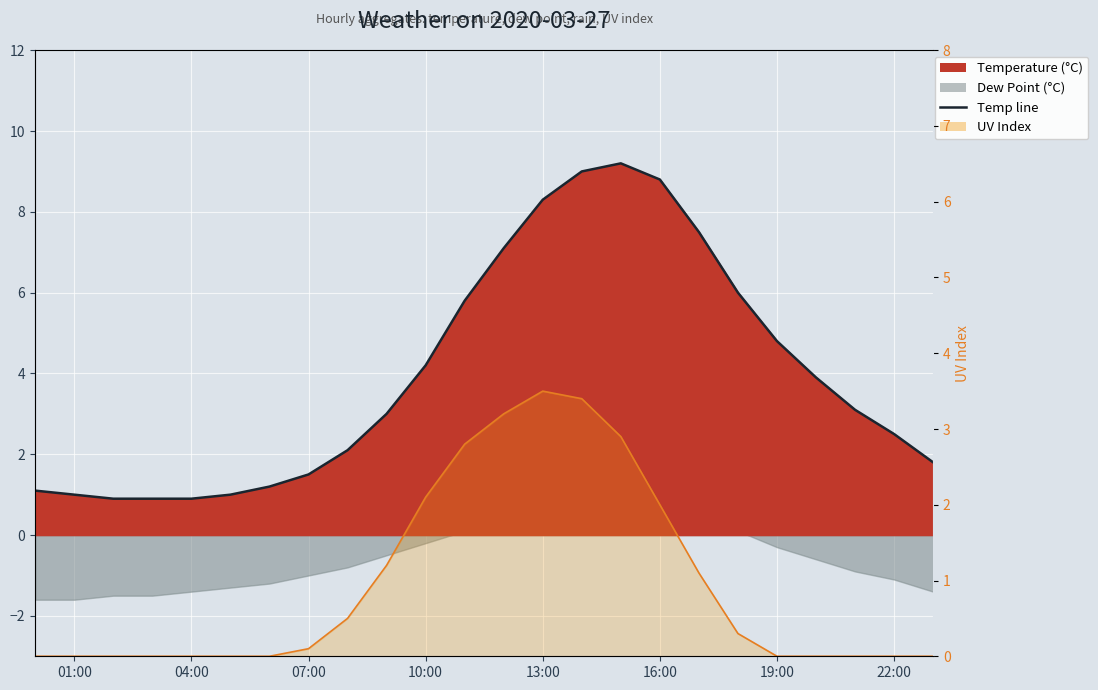

True or false: UV line has a value of -1.3 at 22:00.

False